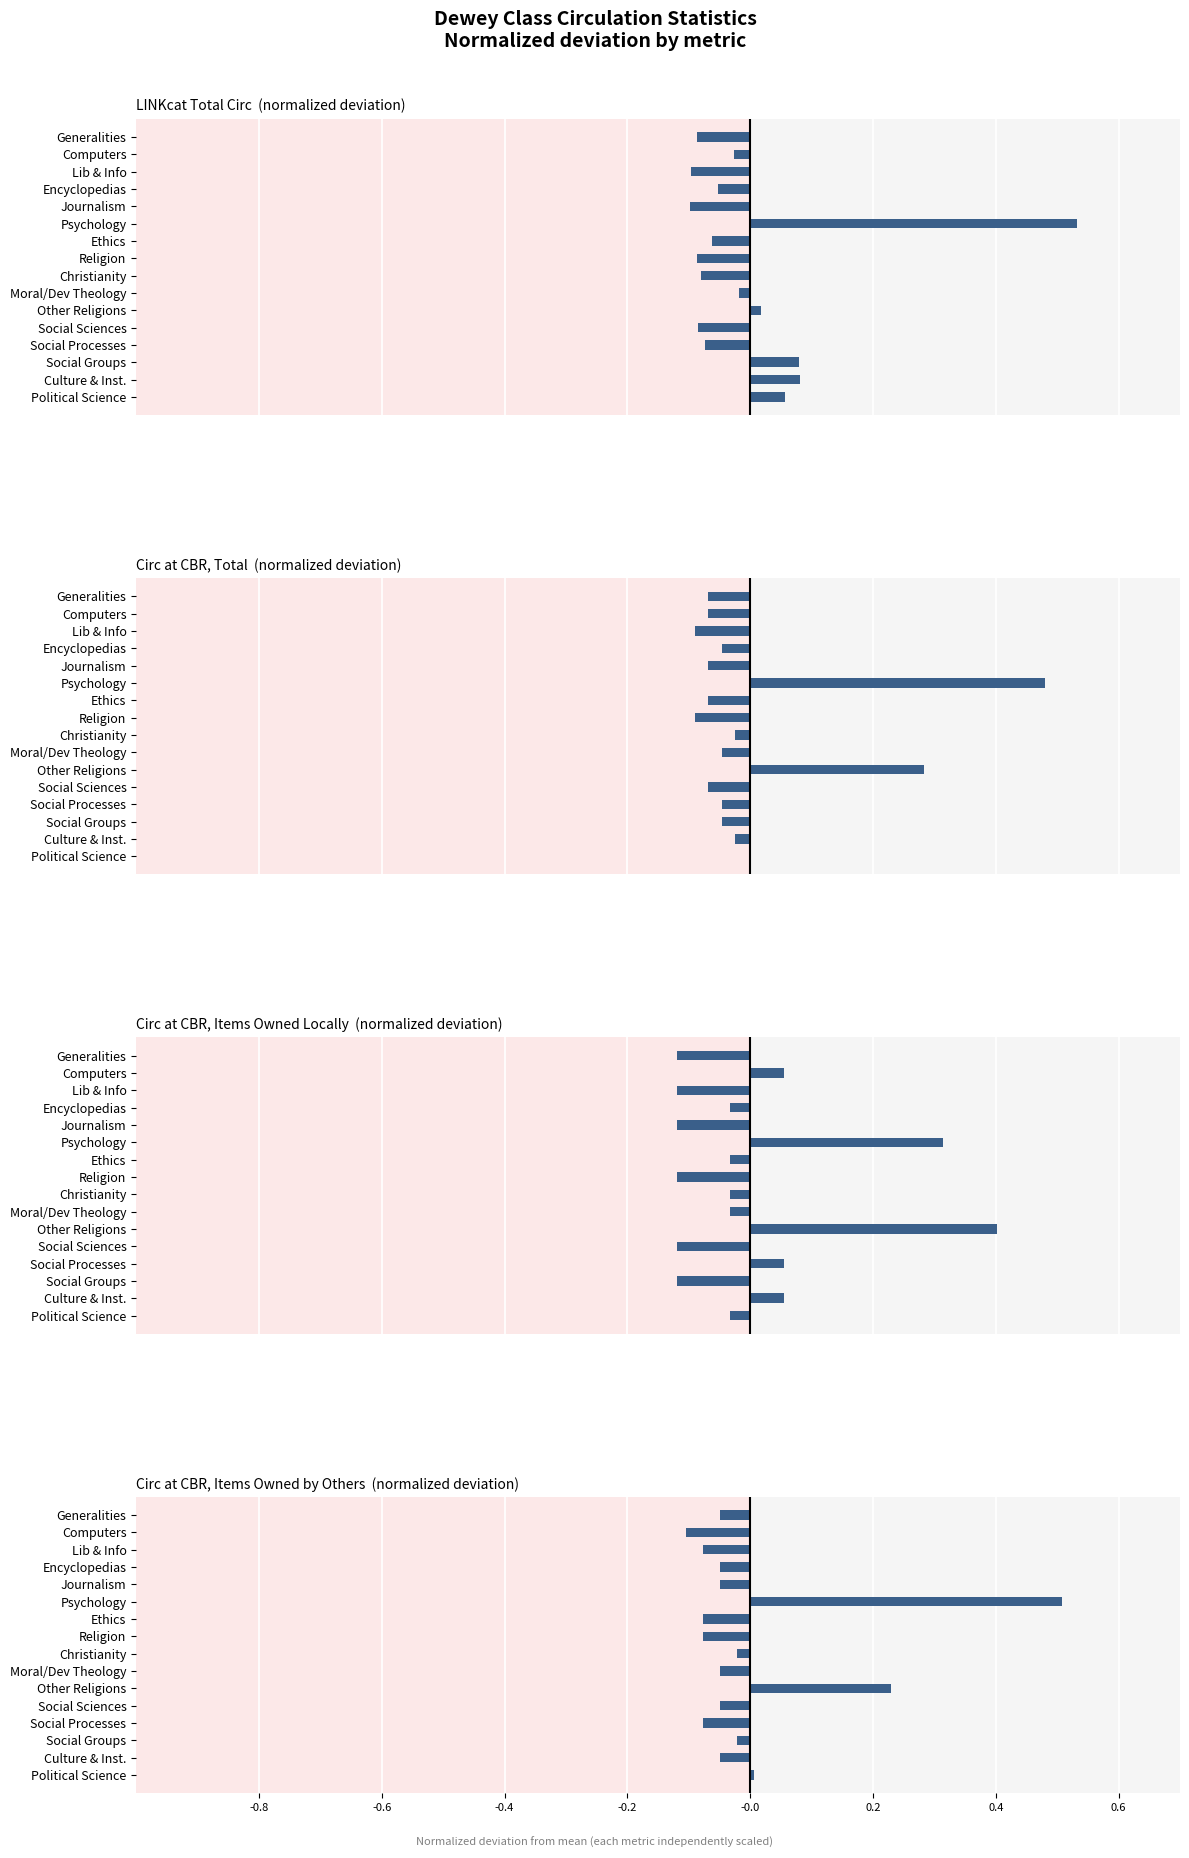

What is the minimum value shown in the chart?

-0.1